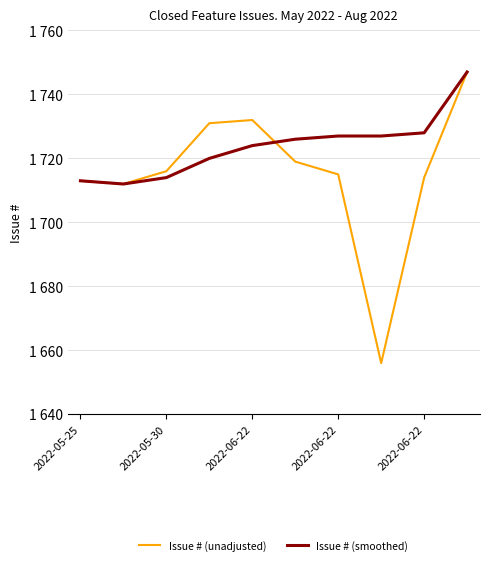

What are all the series names shown in the legend?

Issue # (unadjusted), Issue # (smoothed)